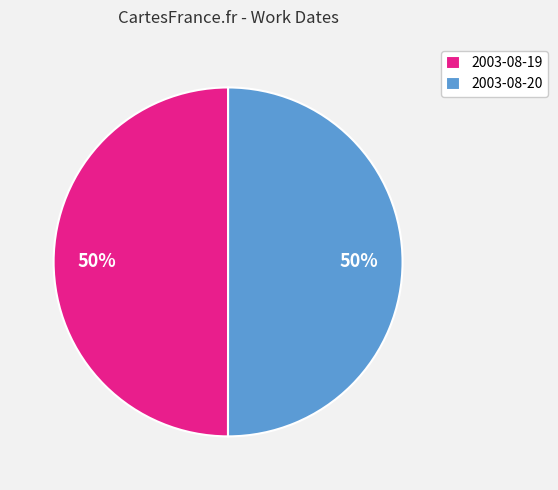

Approximately how many times larger is the value at 2003-08-20 compared to 2003-08-19?

1.0